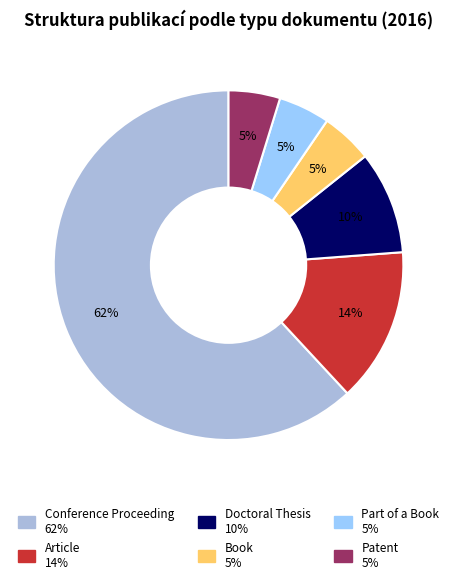

Is there any slice that represents more than half of the pie?

Yes